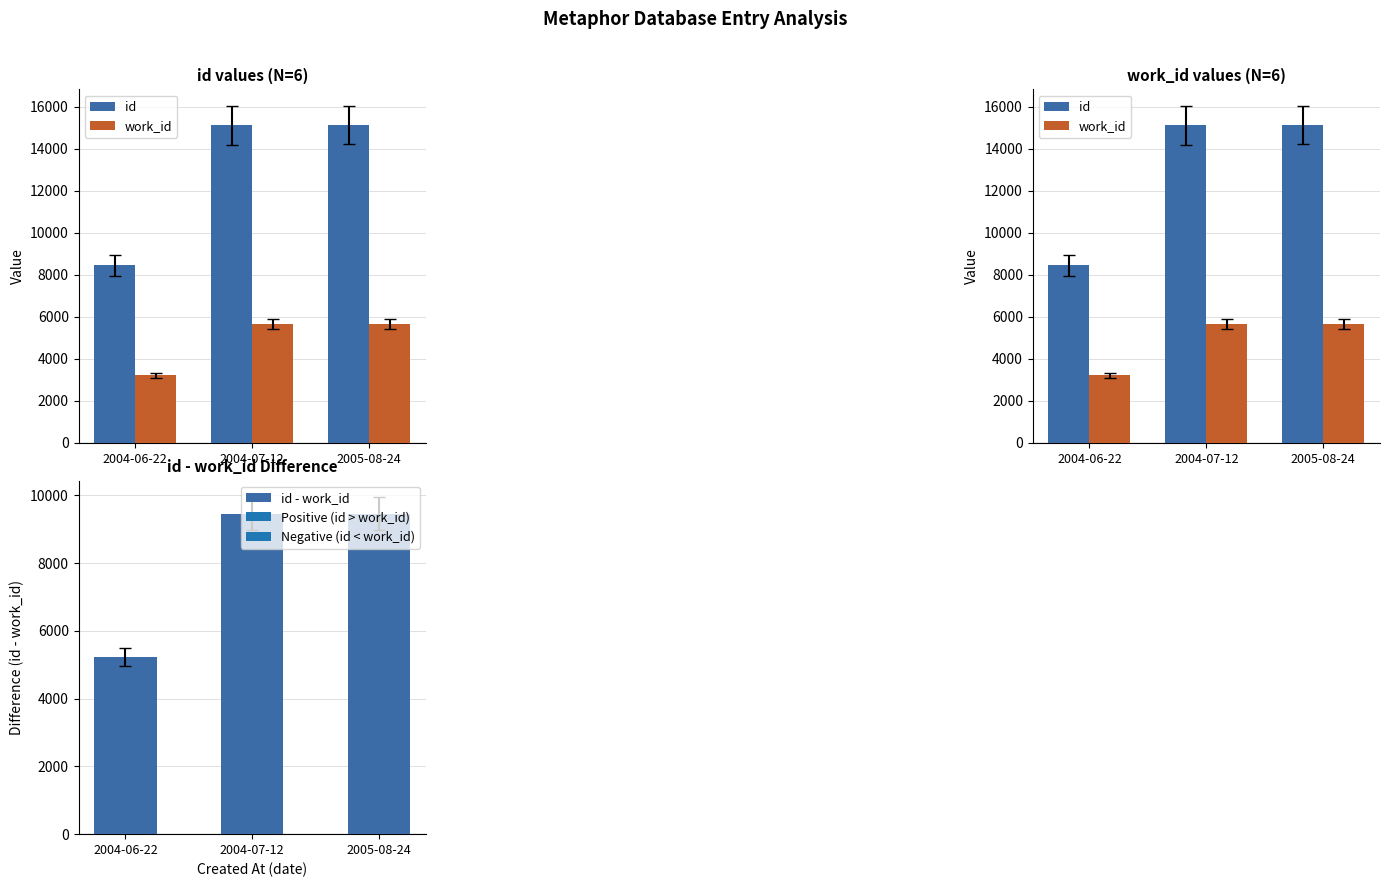

At which category is the sum across all series the highest?

2005-08-24